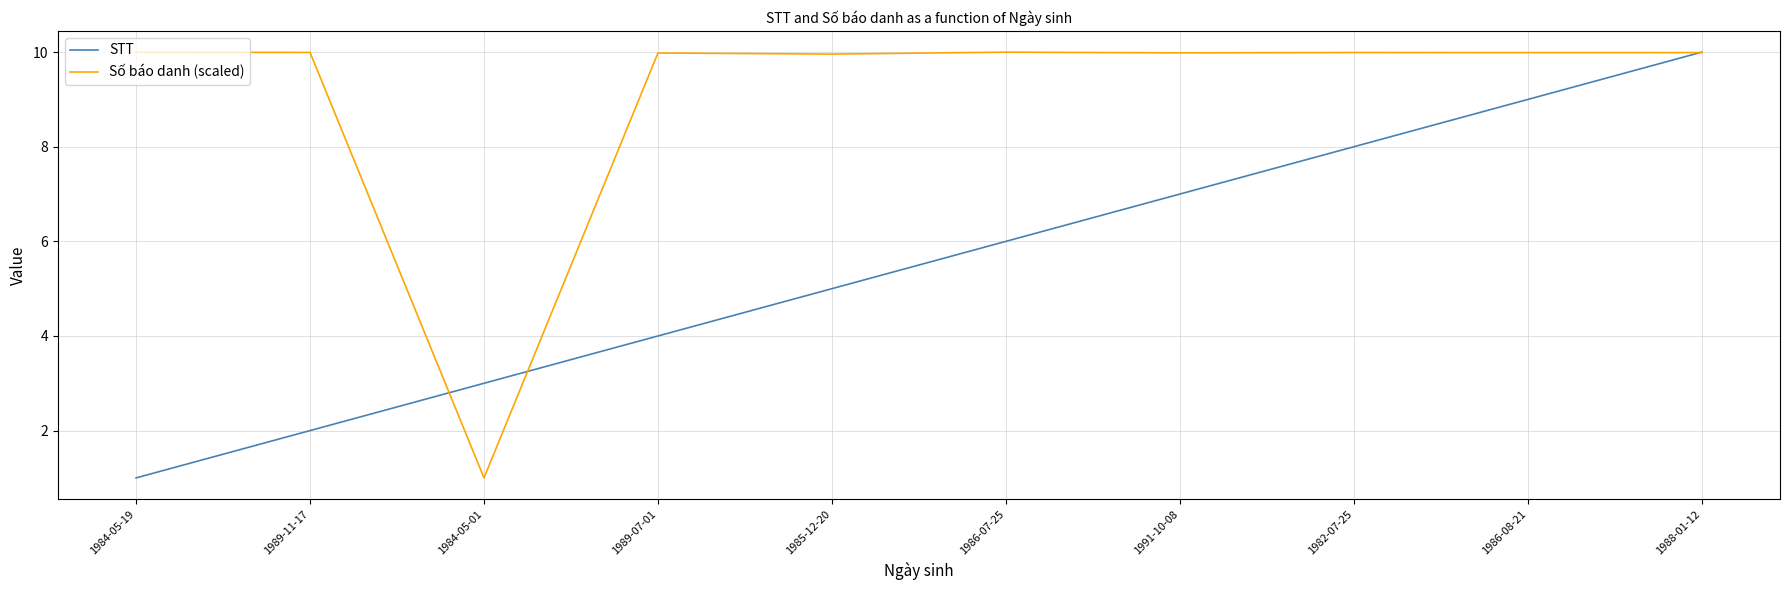

At 1991-10-08, list the series in order from smallest to largest.

STT, Số báo danh (scaled)